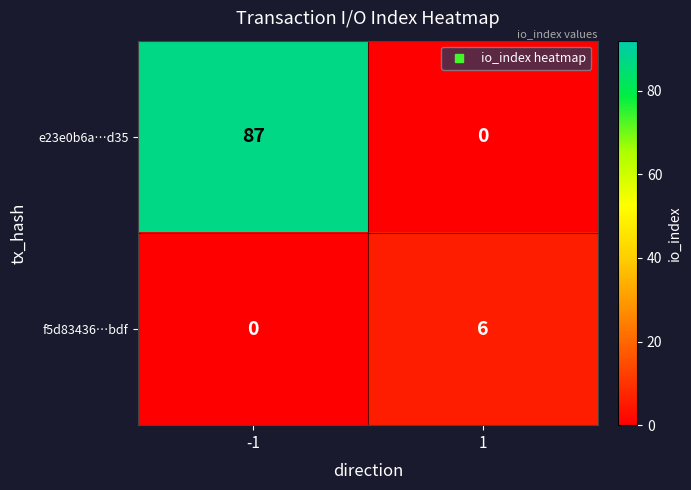

What value does the e23e0b6a…d35 series have at -1, to the nearest 5?

85